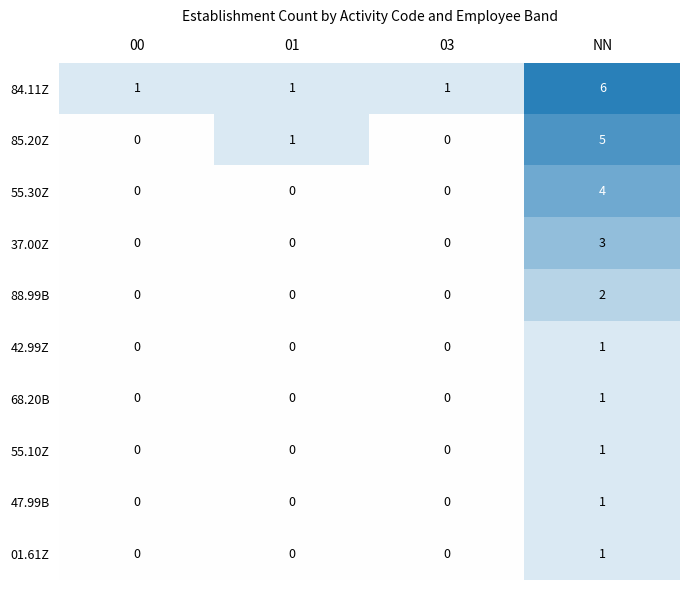

How many data points in 55.10Z are above 0?

1